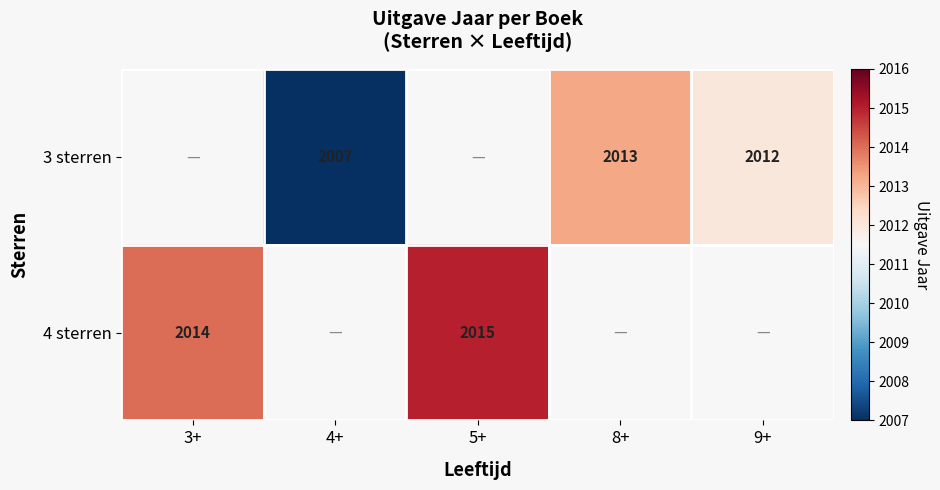

The 3 sterren series shows 2007 at 4+. True or false?

True